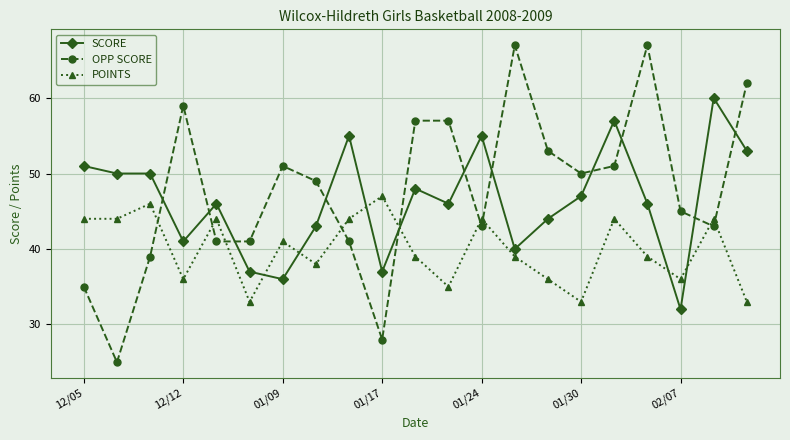

In POINTS, how many points are higher than both neighbors (excluding endpoints)?

7